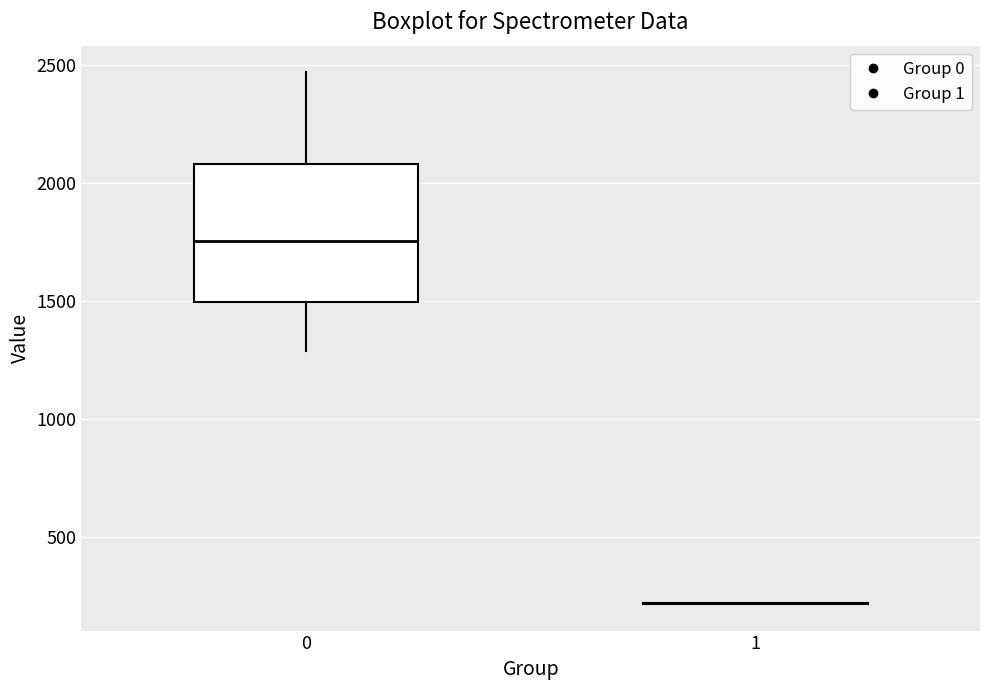

Reading left to right, read every box against the y-axis: the position of its median line, the range the box covers, and the ends of its whiskers. The values are not printed on the chart, so give them approximately, as read against the axis.

0: median 1750, box 1500 to 2100, whiskers 1300 to 2450
1: box collapsed to a line at 200, whiskers 200 to 200